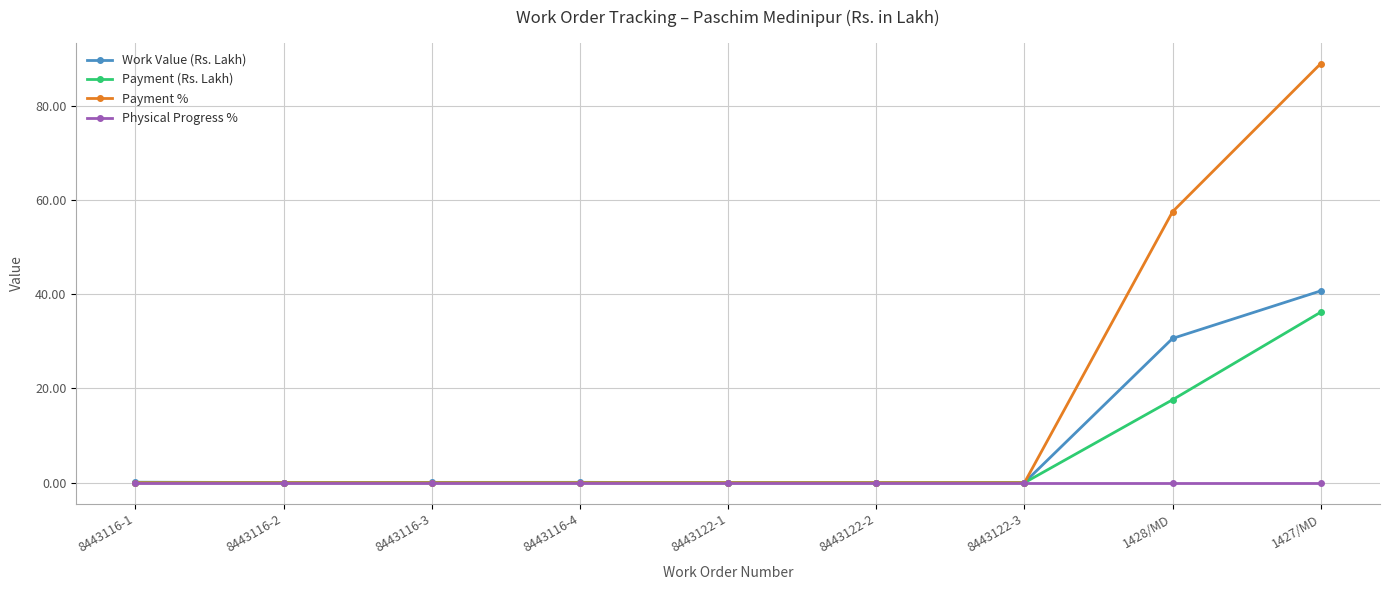

Rank the series by their maximum value, from highest to lowest.

Payment %, Work Value (Rs. Lakh), Payment (Rs. Lakh), Physical Progress %